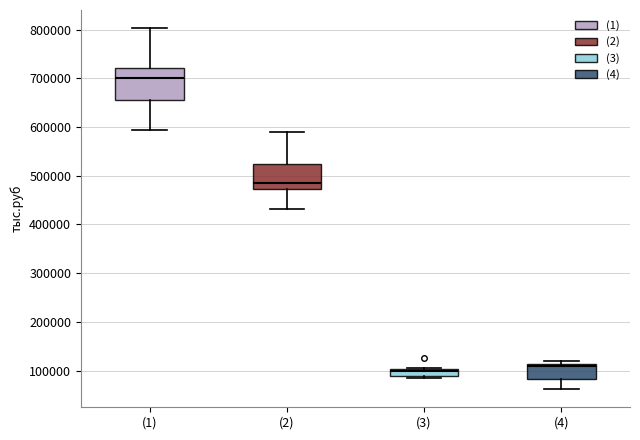

Comparing the boxes themselves (not the whiskers), which one is the tallest?

(1)